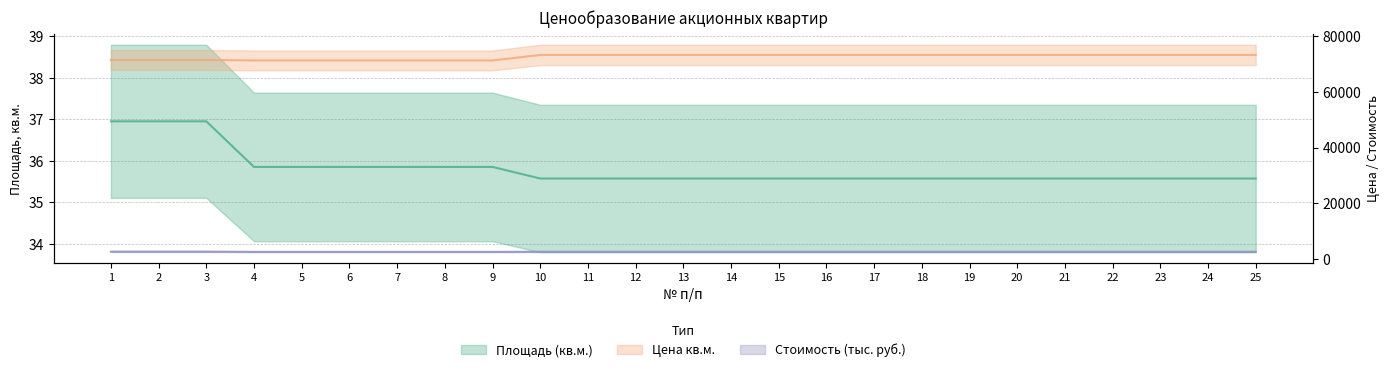

True or false: Стоимость по акции (руб.) and Цена кв.м. intersect in this chart.

False